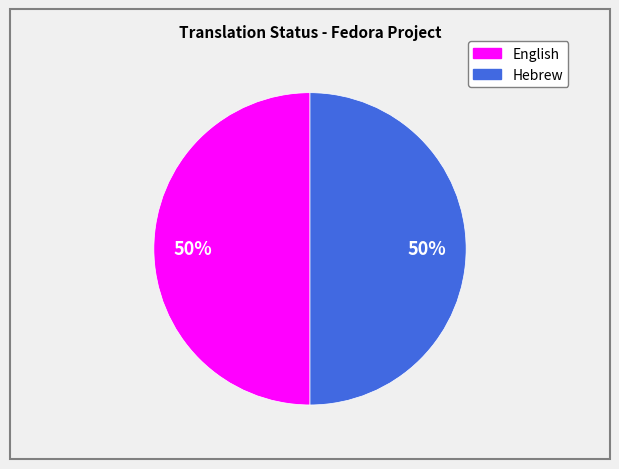

To the nearest percent, what is the combined percentage of English and Hebrew?

100%